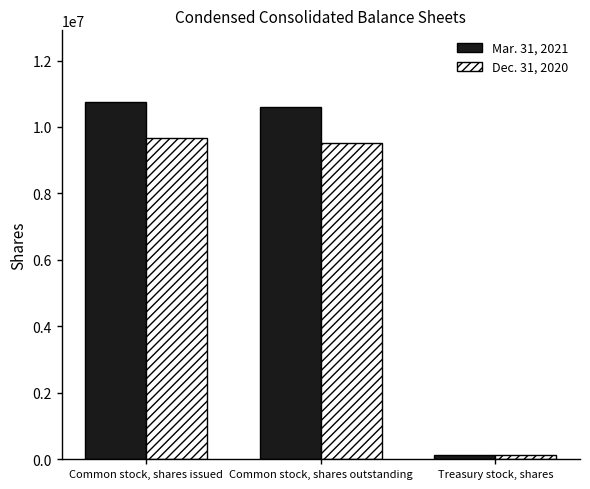

Rank the series at Common stock, shares issued from highest to lowest value.

Mar. 31, 2021, Dec. 31, 2020